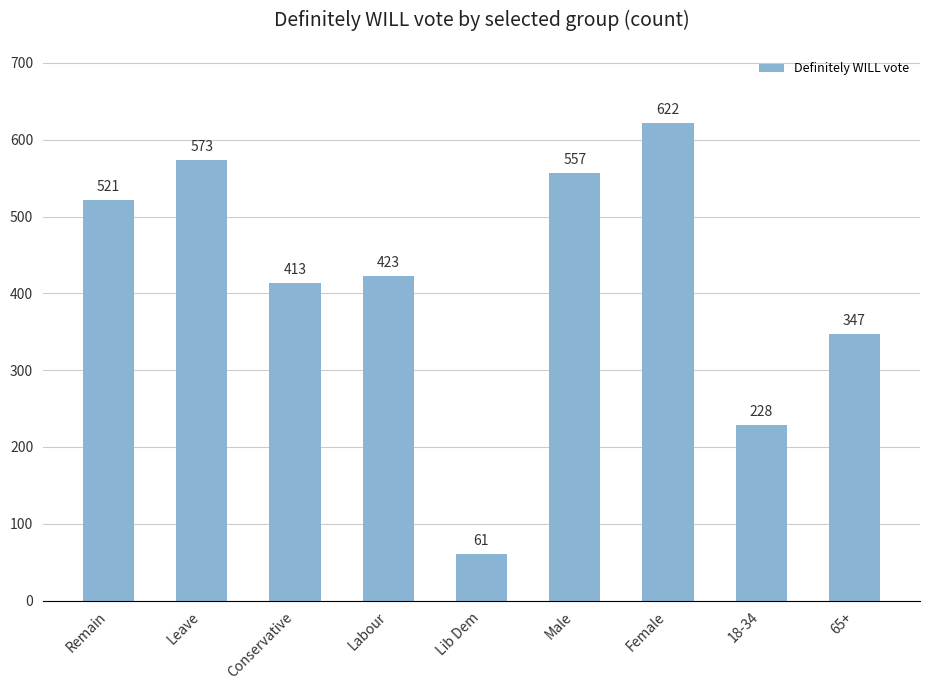

Which has a higher value, Remain or Labour?

Remain